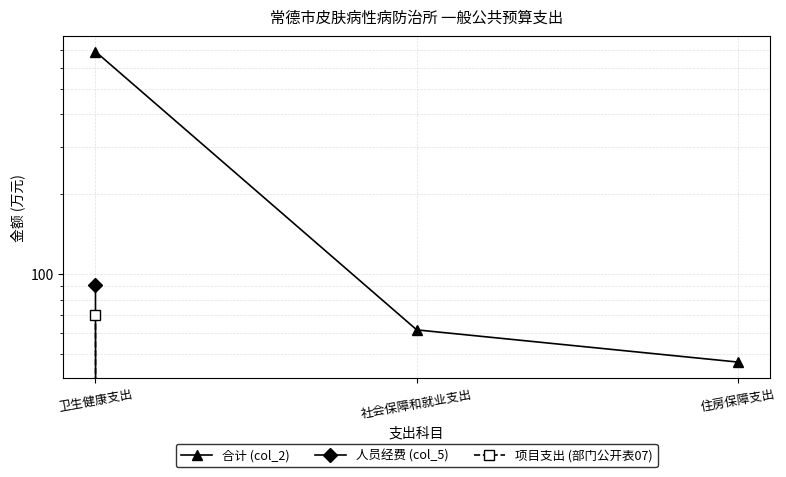

Is it true that 合计 (col_2) equals 10.6 at 住房保障支出?

False